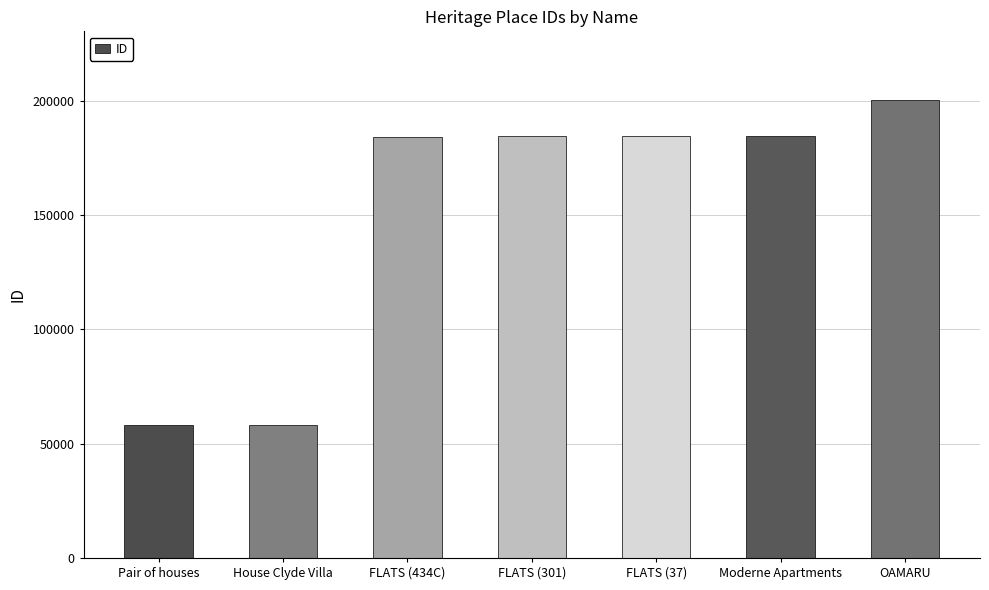

The chart shows a value of 51050 at Moderne Apartments. True or false?

False